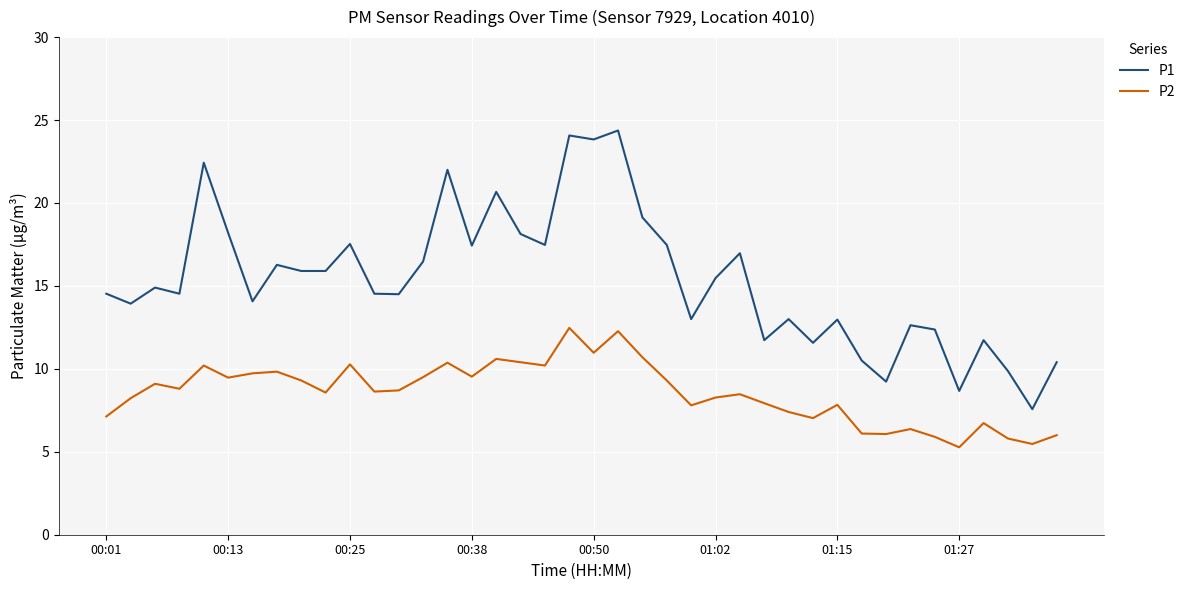

Which series has the largest total across all categories?

P1